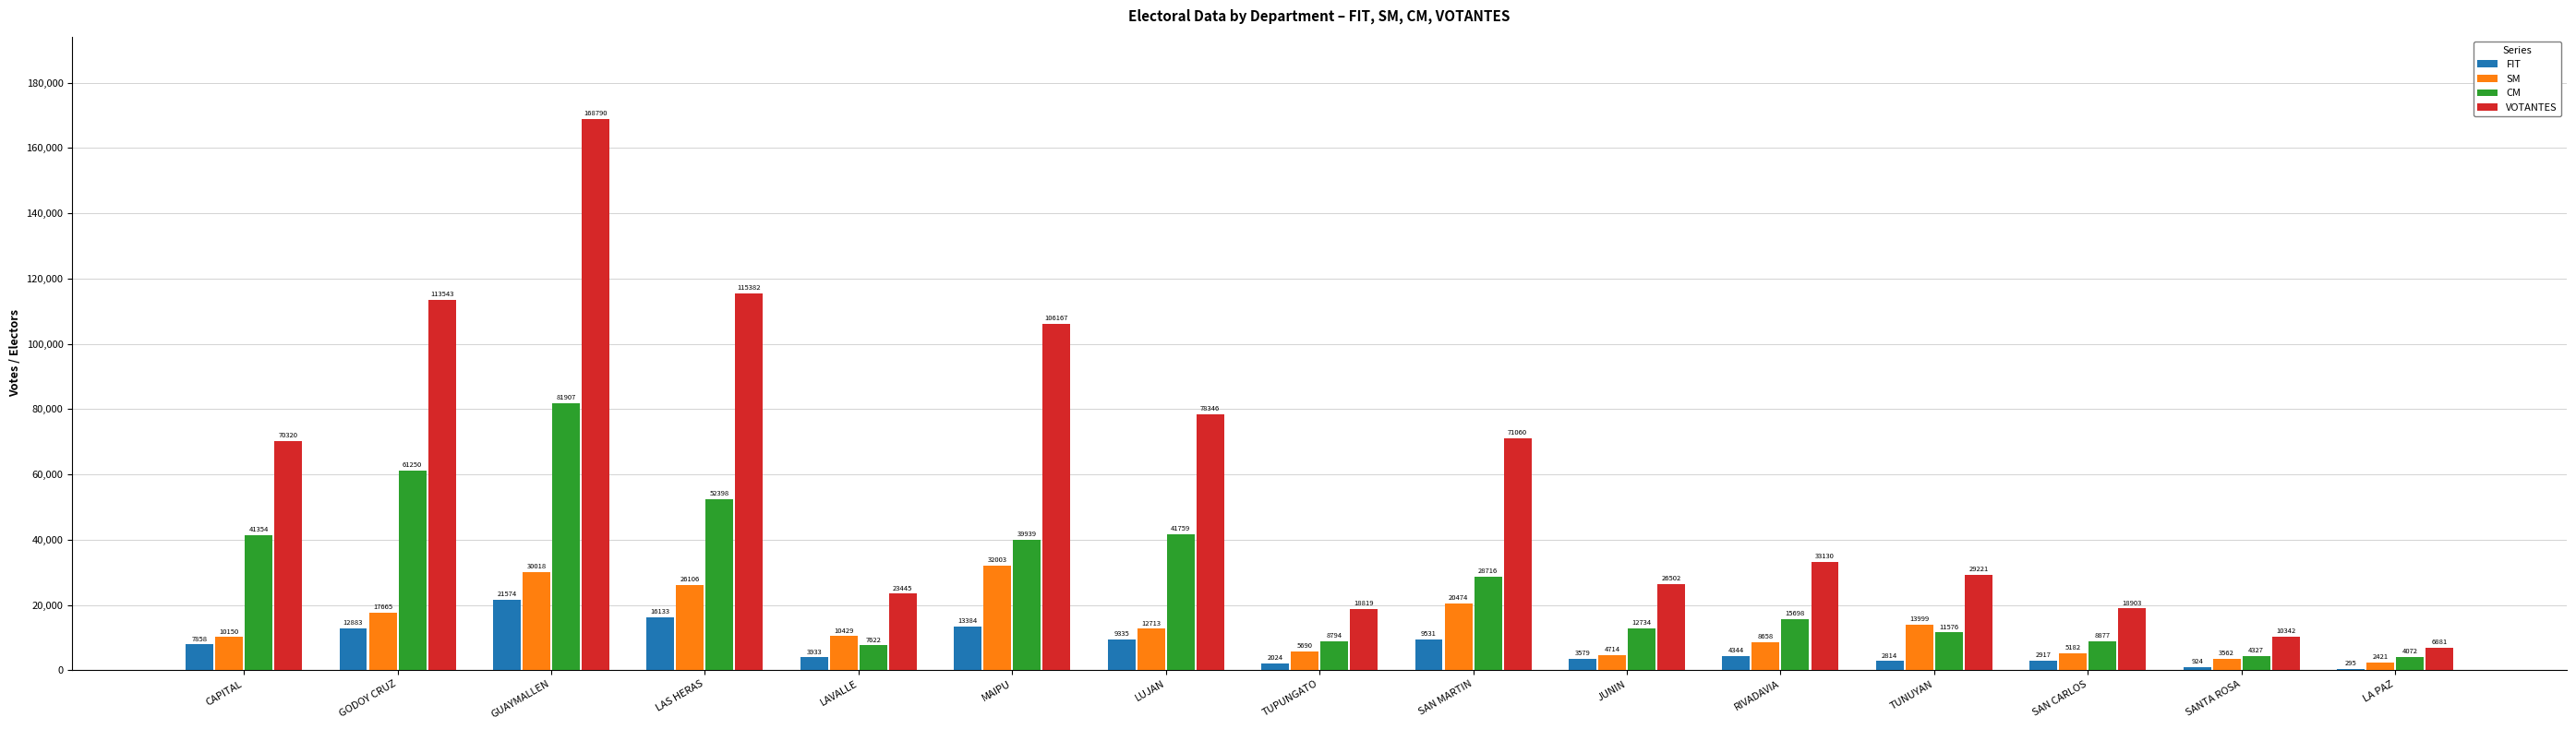

At which category is the sum across all series the highest?

GUAYMALLEN